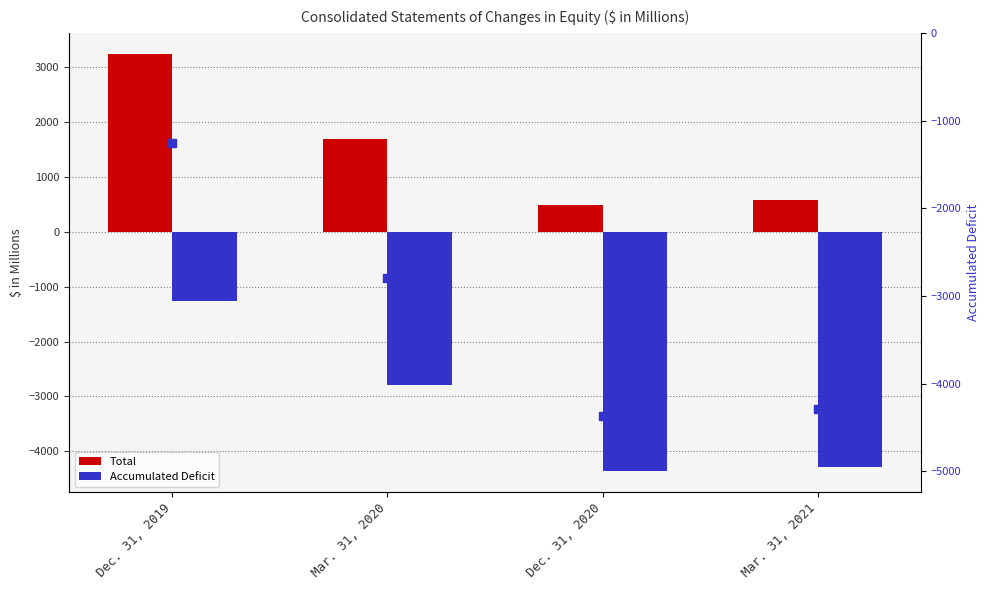

What is the total value across all series at Mar. 31, 2020?

-3895